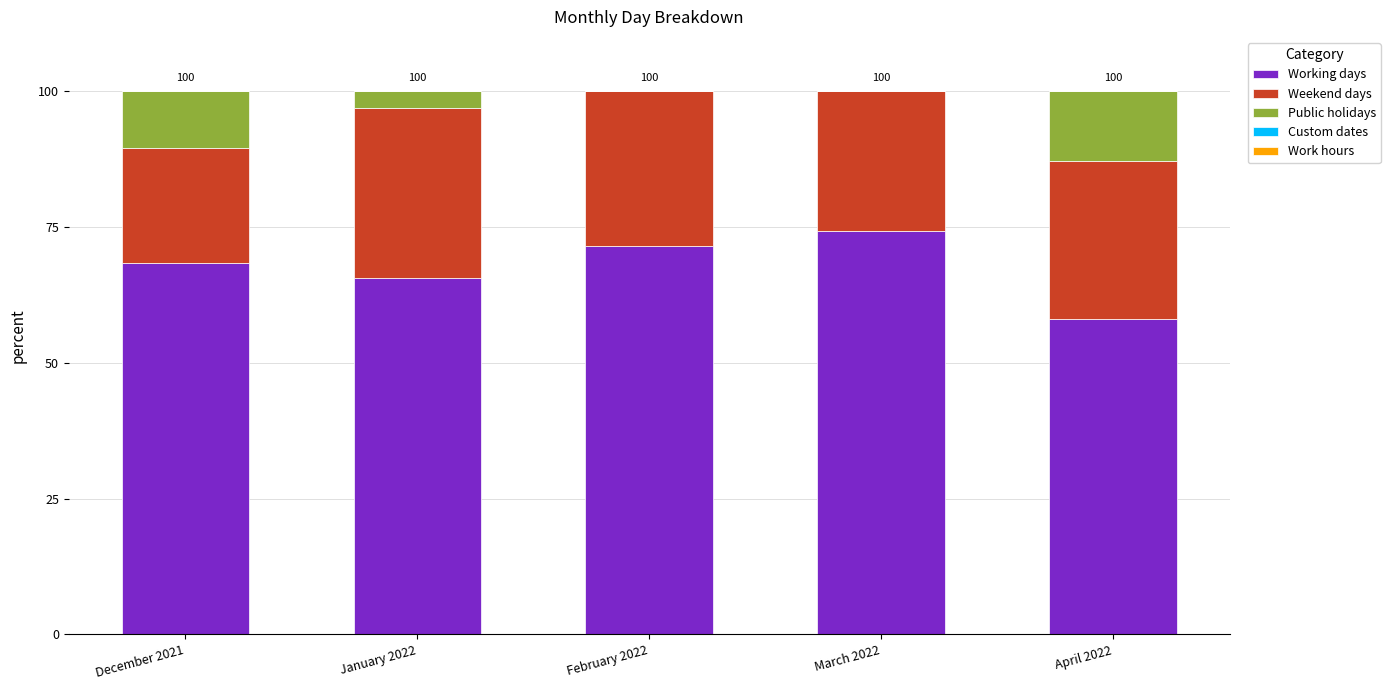

What value does the Working days series have at March 2022?

74.2